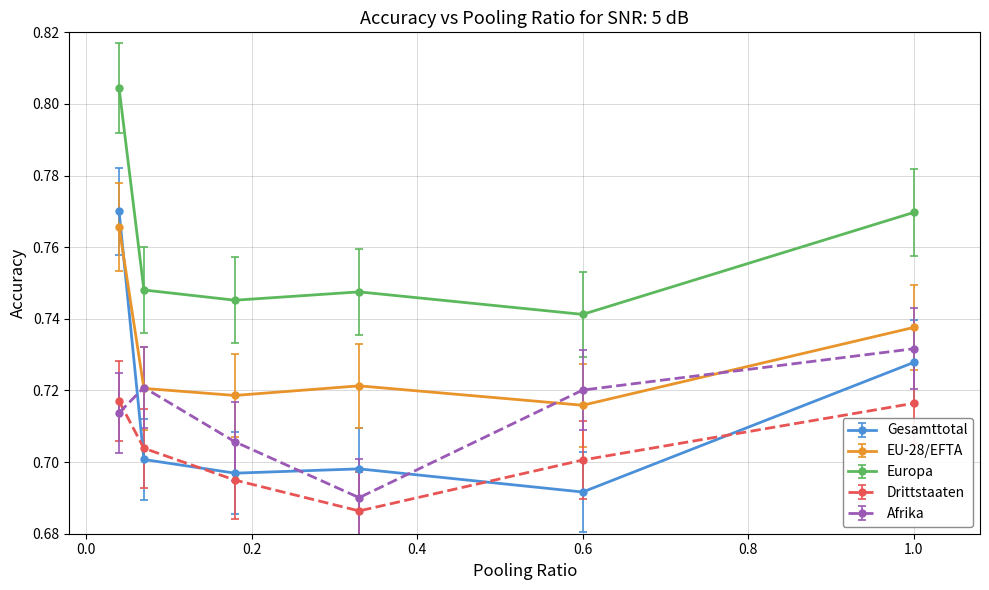

Is this an area chart (filled region under the line)?

No